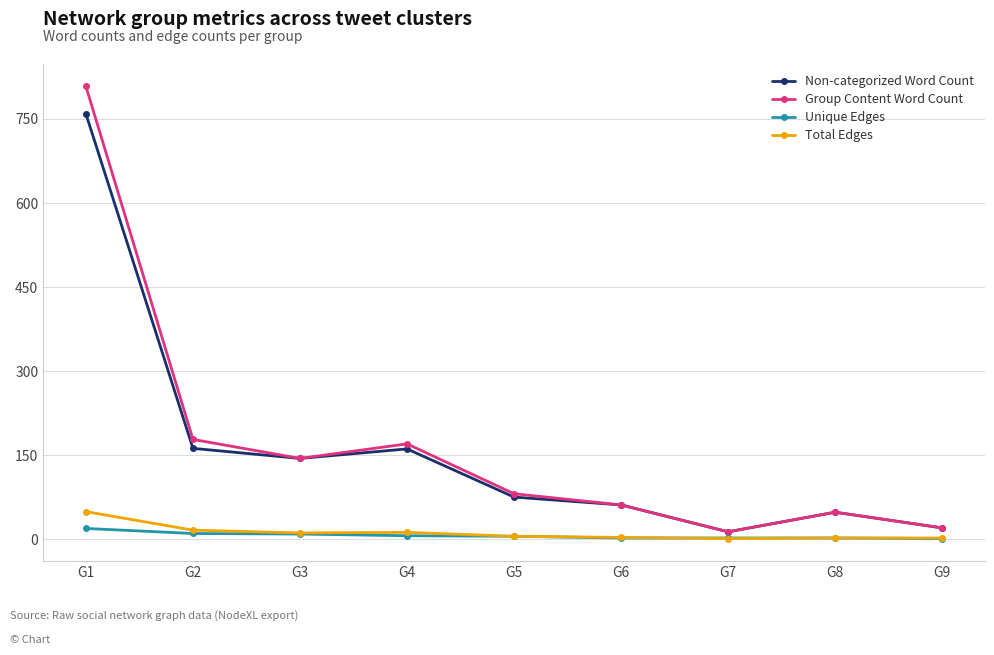

Is the value of Group Content Word Count at G4 greater than the value of Non-categorized Word Count at G8?

Yes